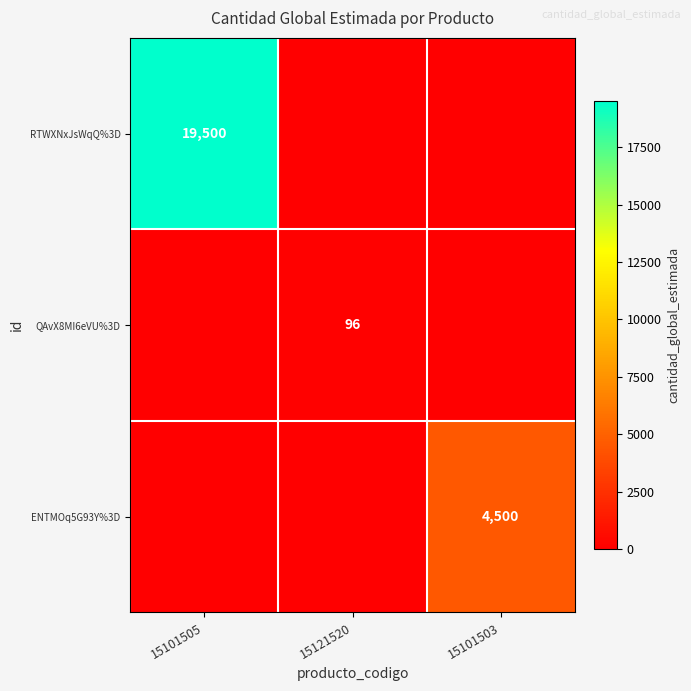

True or false: ENTMOq5G93Y%3D has a value of 1069 at 15101503.

False